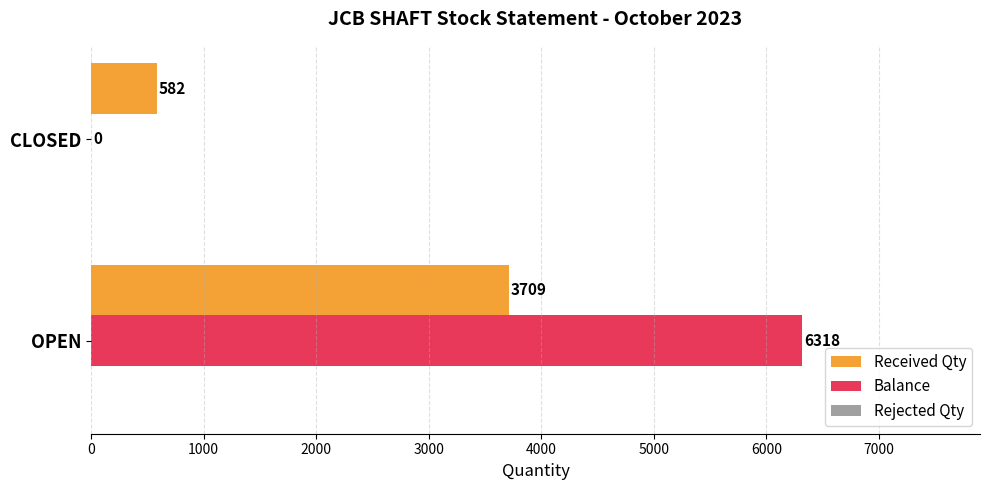

Where is Received Qty nearest to the value 2145?

CLOSED